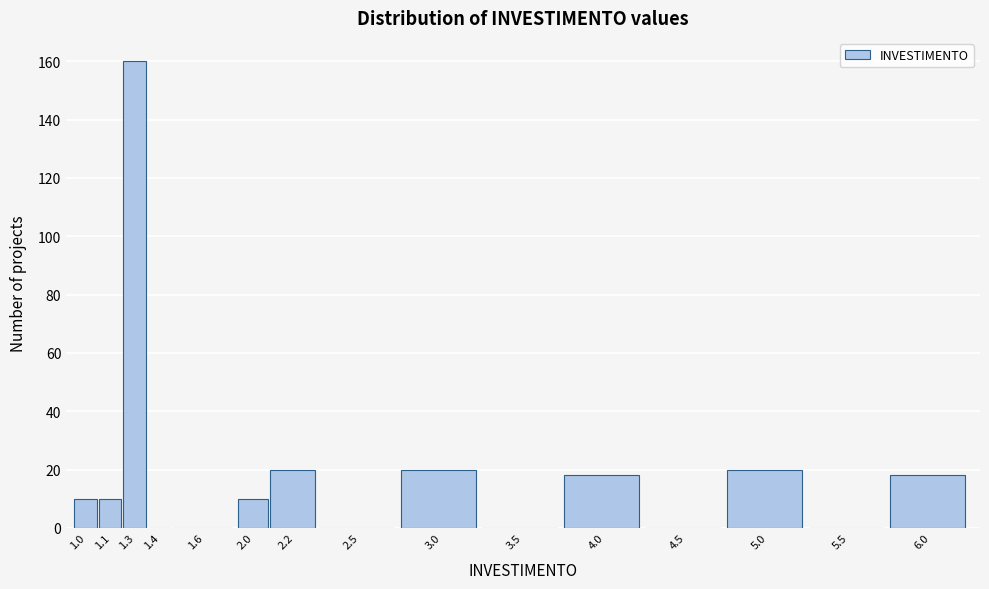

Reading left to right, list all the values displayed in this chart.

1.0=10	1.1=10	1.3=160	1.4=0	1.6=0	2.0=10	2.2=20	2.5=0	3.0=20	3.5=0	4.0=18	4.5=0	5.0=20	5.5=0	6.0=18